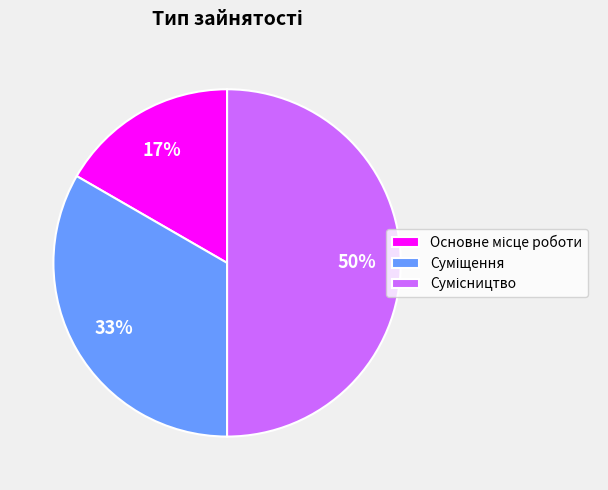

To the nearest percent, what is the average slice percentage?

33%